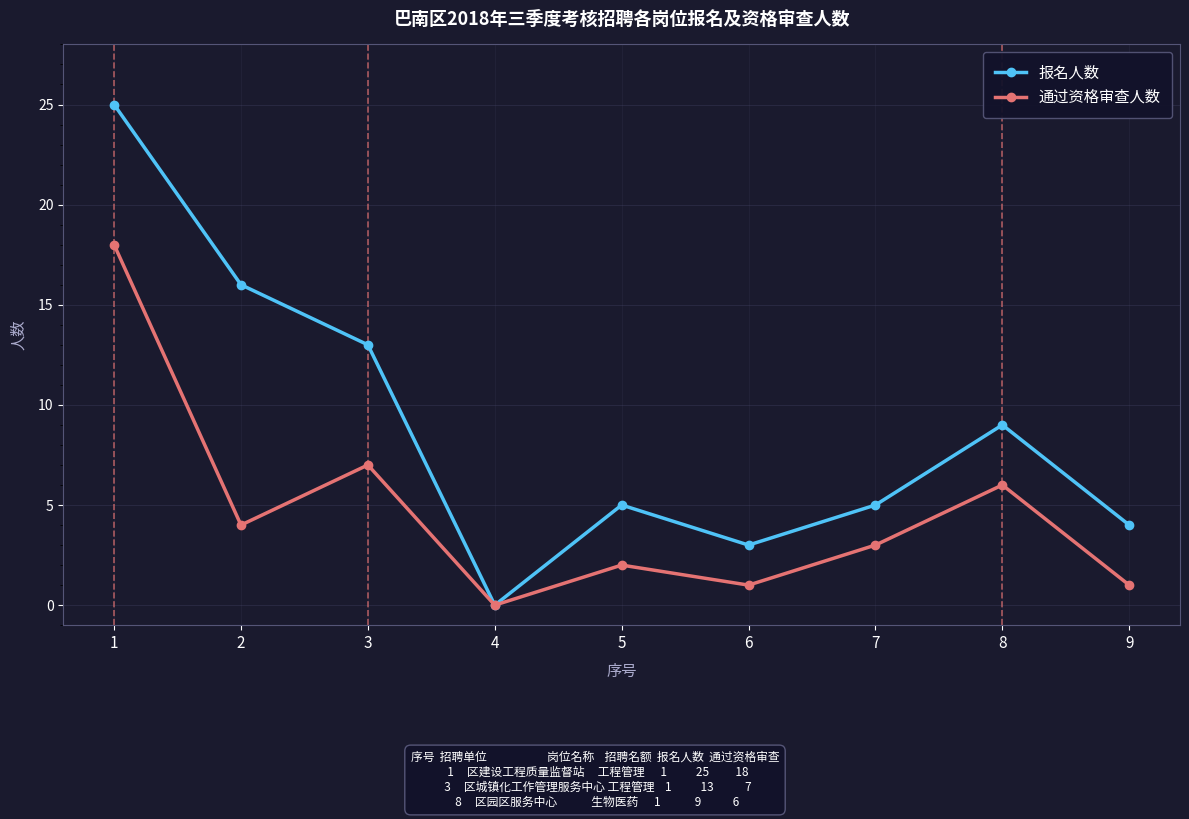

True or false: 报名人数 has more than 1 interior local peaks.

True